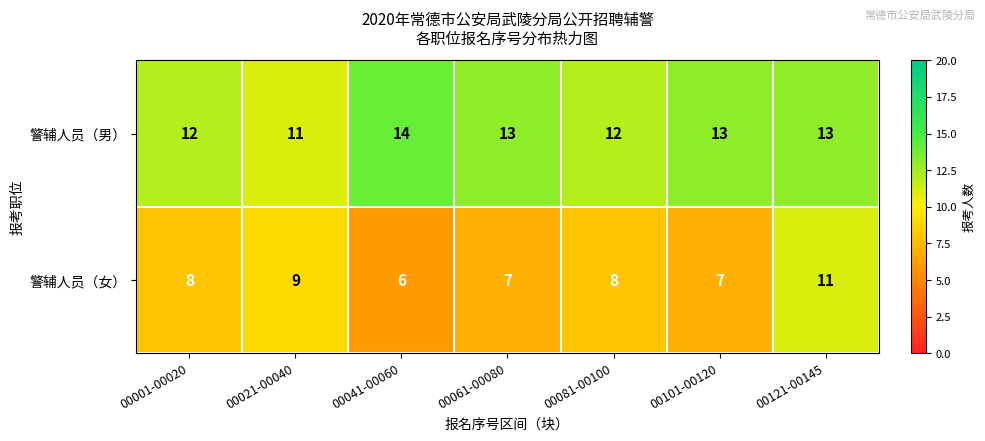

What is the average value of the 警辅人员（男） series?

13